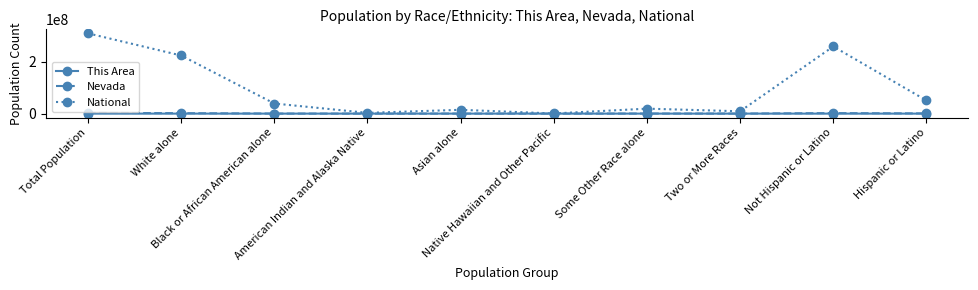

What is the spread (max minus min) of values at Black or African American alone?

38929197